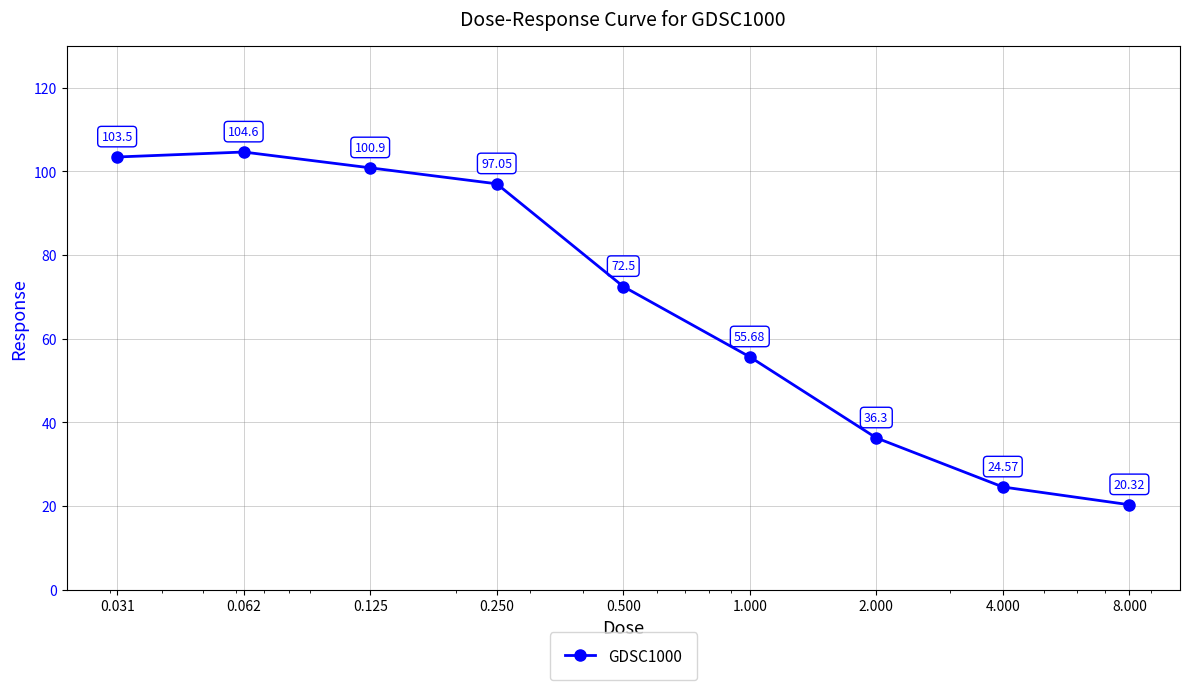

What is the value of the 3rd point from the left?

100.9